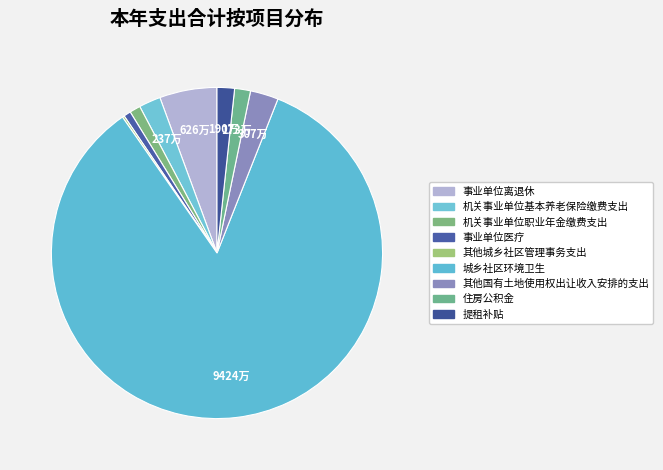

How many slices are in this pie chart?

9